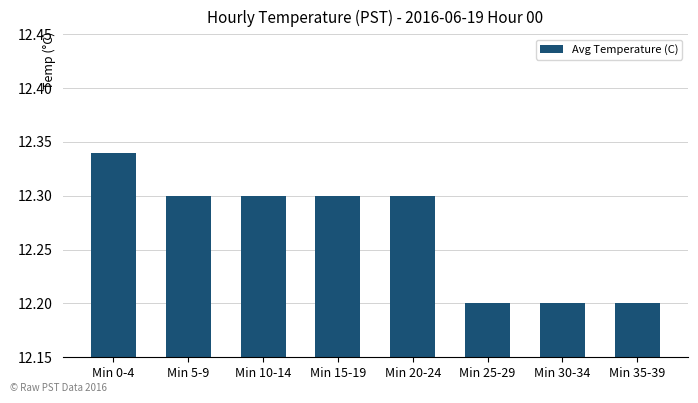

The chart shows a value of 18.2 at Min 25-29. True or false?

False